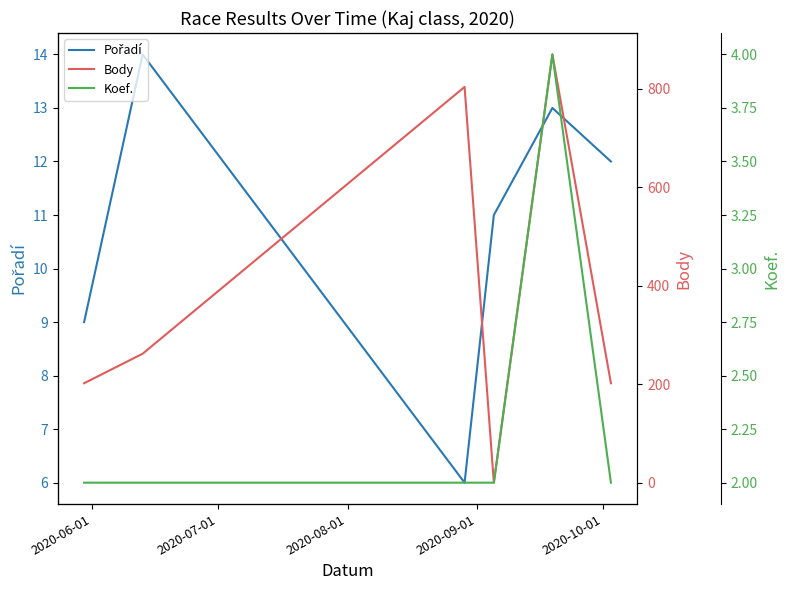

How many lines are shown in the chart?

3